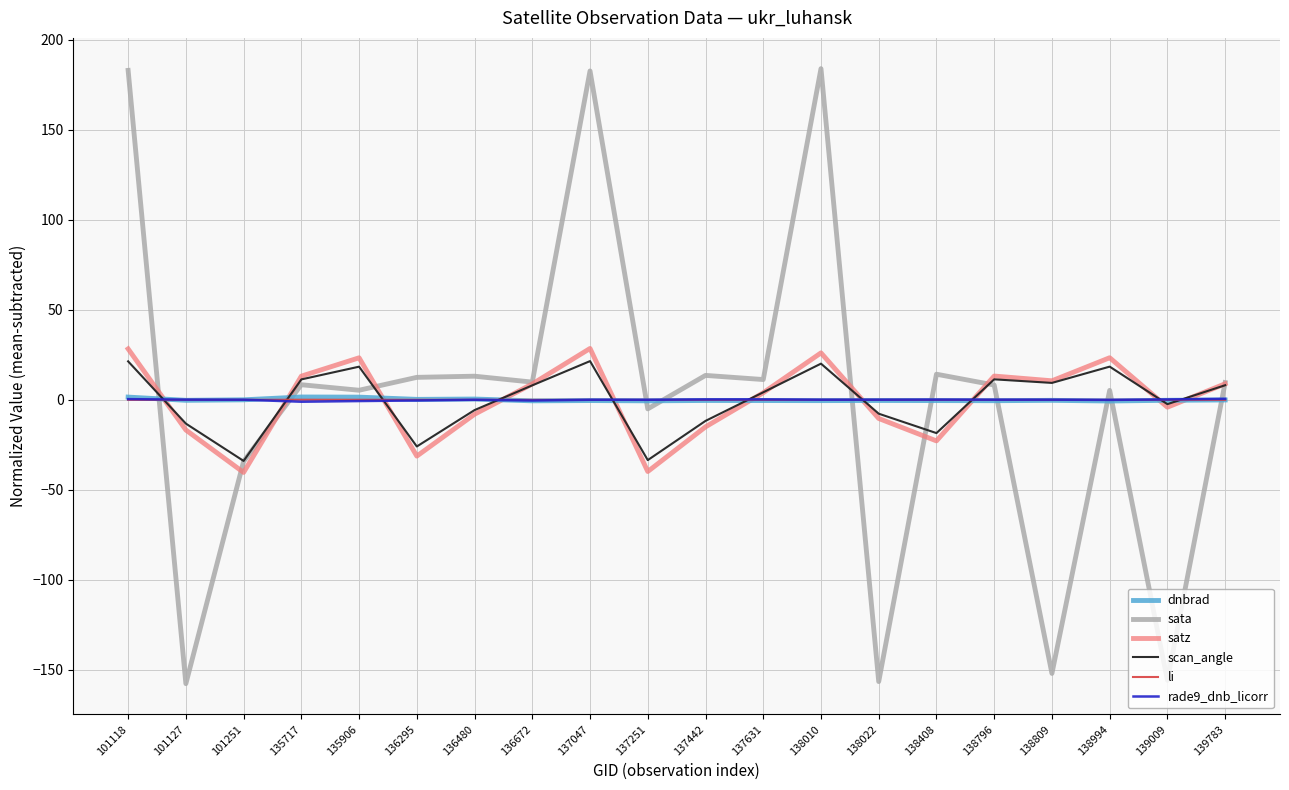

How many categories are shown in the chart?

20